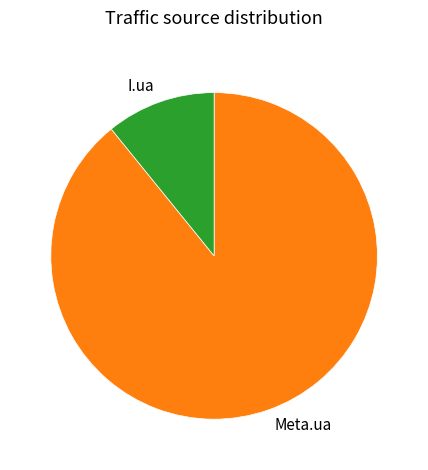

Count the number of slices in the pie.

2